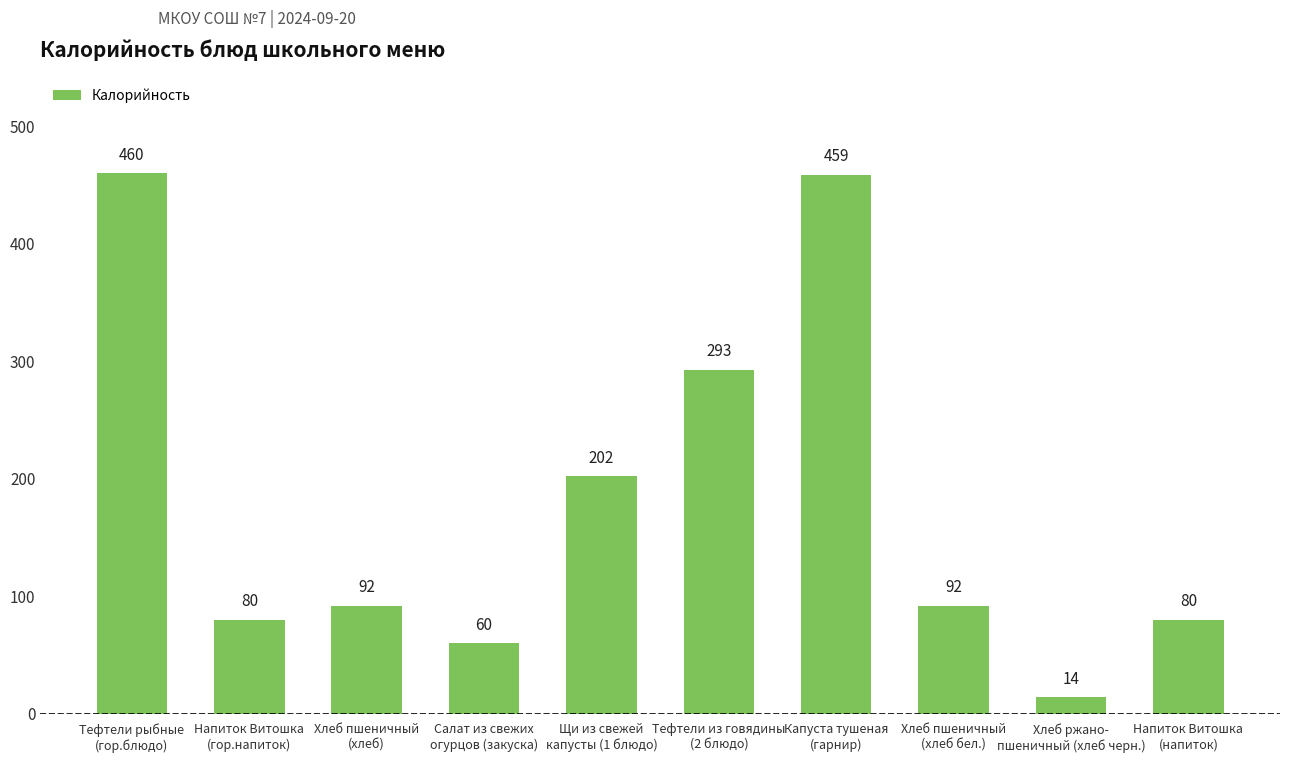

What is the maximum value shown in the chart?

460